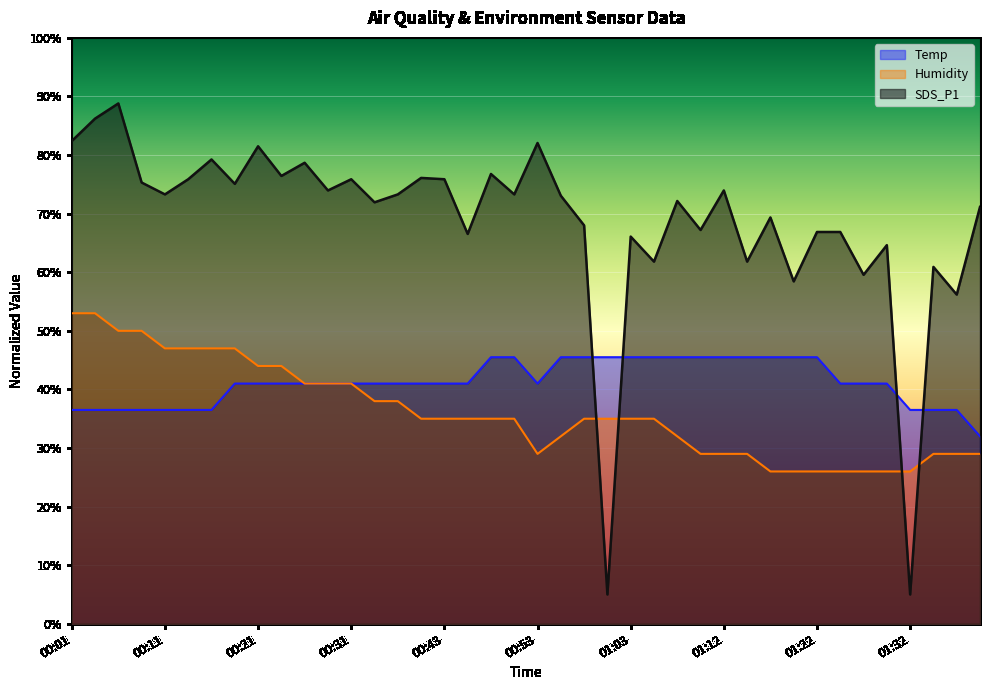

What is the label of the 9th point from the left?

00:21